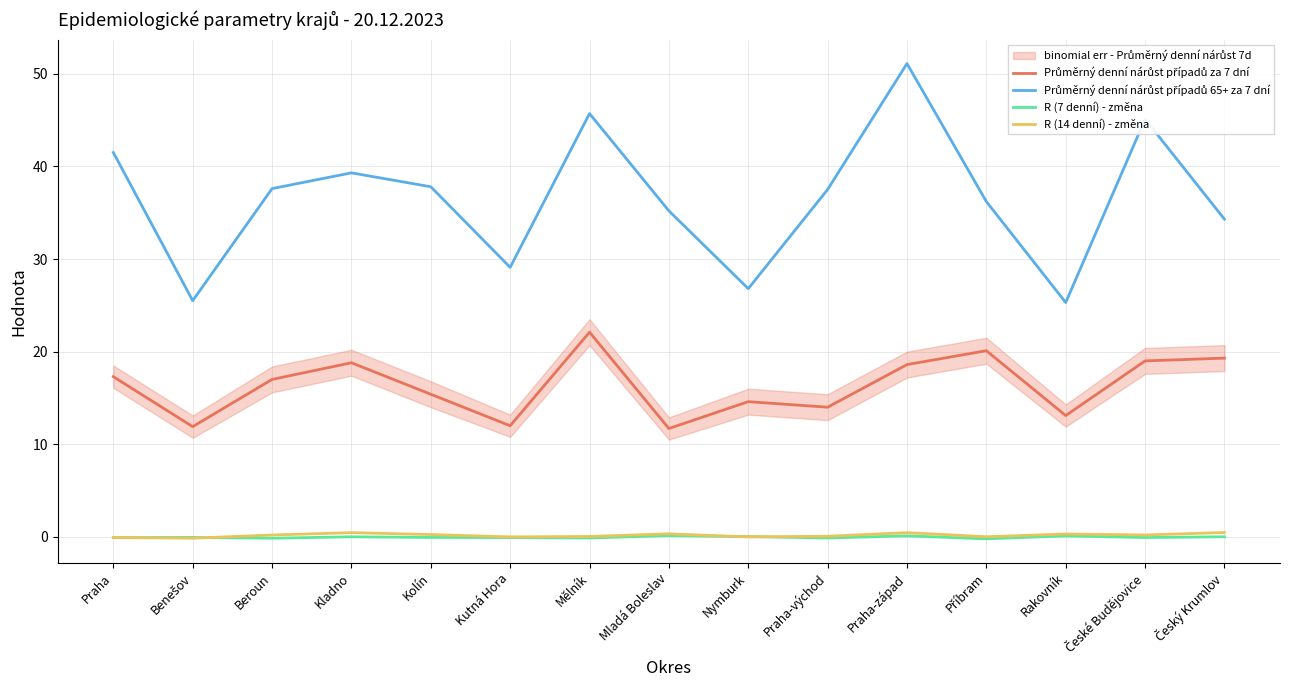

The Průměrný denní nárůst případů 65+ za 7 dní series shows 28.6 at České Budějovice. True or false?

False